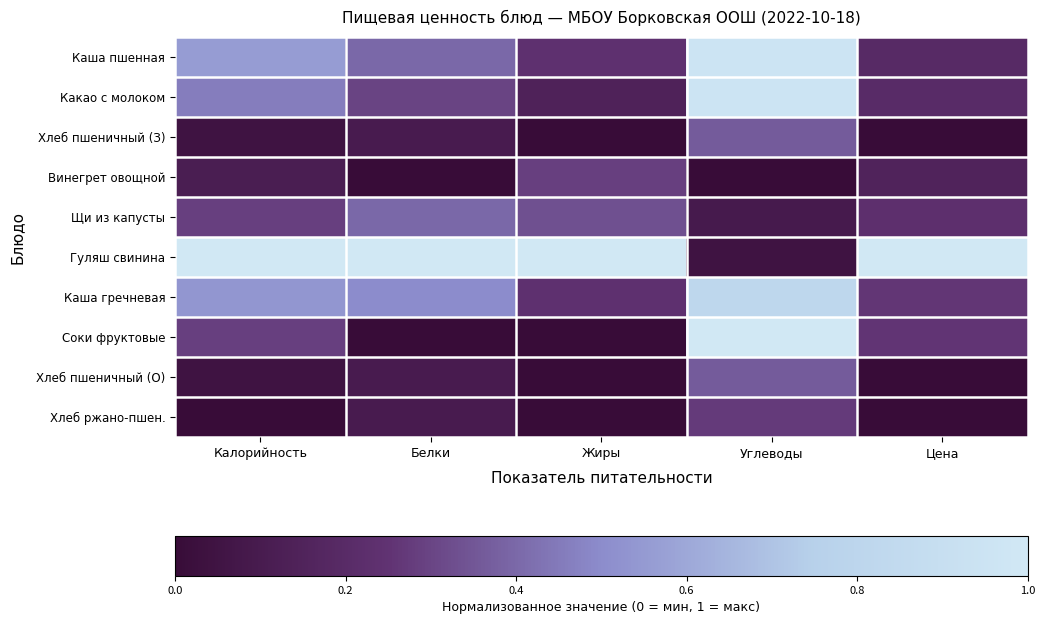

Reading left to right, what are all the values shown in this chart?

Каша пшенная: Калорийность=0.6	Белки=0.4	Жиры=0.2	Углеводы=1.0	Цена=0.2
Какао с молоком: Калорийность=0.5	Белки=0.3	Жиры=0.1	Углеводы=1.0	Цена=0.2
Хлеб пшеничный (З): Калорийность=0.0	Белки=0.1	Жиры=0.0	Углеводы=0.4	Цена=0.0
Винегрет овощной: Калорийность=0.1	Белки=0.0	Жиры=0.3	Углеводы=0.0	Цена=0.2
Щи из капусты: Калорийность=0.3	Белки=0.4	Жиры=0.3	Углеводы=0.1	Цена=0.2
Гуляш свинина: Калорийность=1.0	Белки=1.0	Жиры=1.0	Углеводы=0.0	Цена=1.0
Каша гречневая: Калорийность=0.5	Белки=0.5	Жиры=0.2	Углеводы=0.8	Цена=0.3
Соки фруктовые: Калорийность=0.3	Белки=0.0	Жиры=0.0	Углеводы=1.0	Цена=0.3
Хлеб пшеничный (О): Калорийность=0.0	Белки=0.1	Жиры=0.0	Углеводы=0.4	Цена=0.0
Хлеб ржано-пшен.: Калорийность=0.0	Белки=0.1	Жиры=0.0	Углеводы=0.3	Цена=0.0